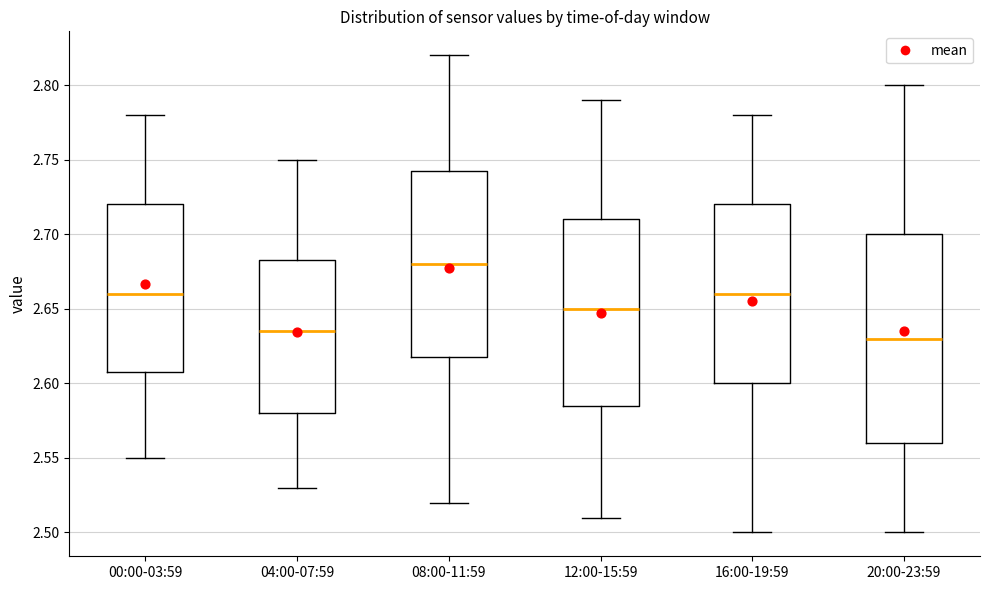

Where does the upper whisker of the box for 12:00-15:59 end on the y-axis? The values are not printed on the chart, so give them approximately, as read against the axis.

2.790